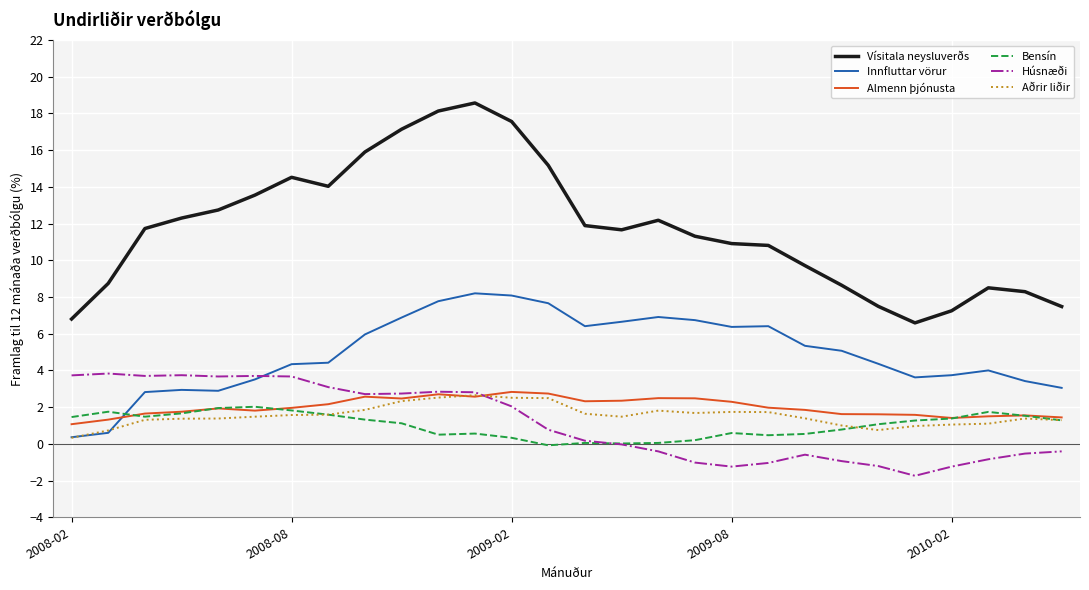

What is the difference between the second highest and minimum values in the Bensín series?

2.0